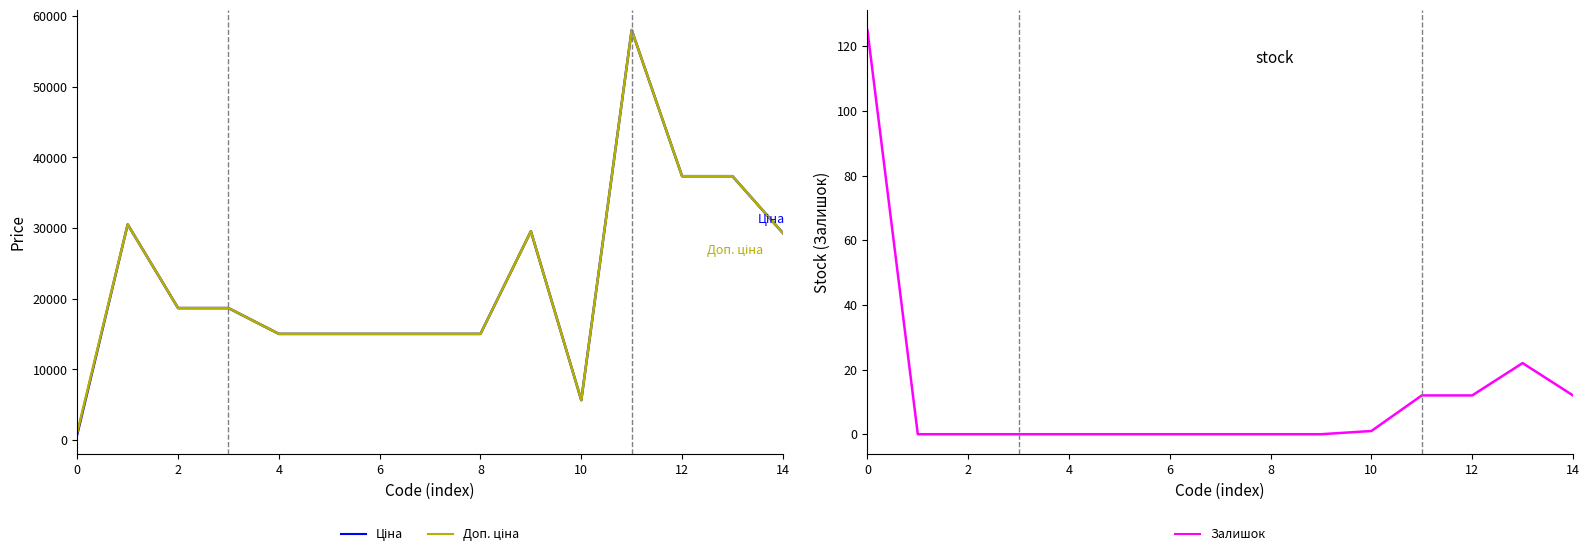

What is the value of the Ціна point at the 7th from the left?

15019.2